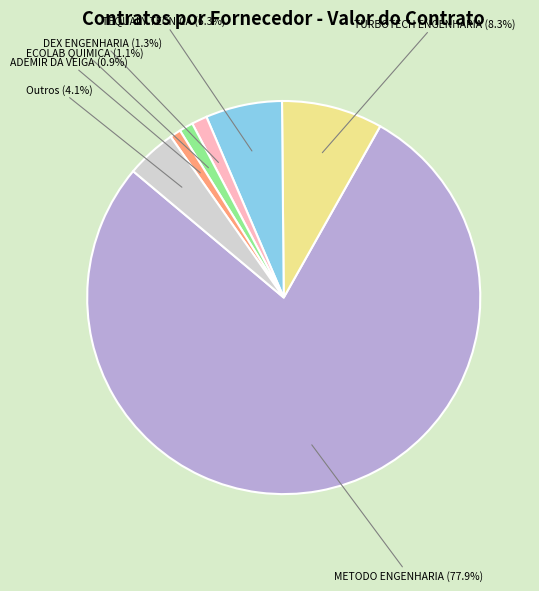

Does any single category account for the majority?

Yes